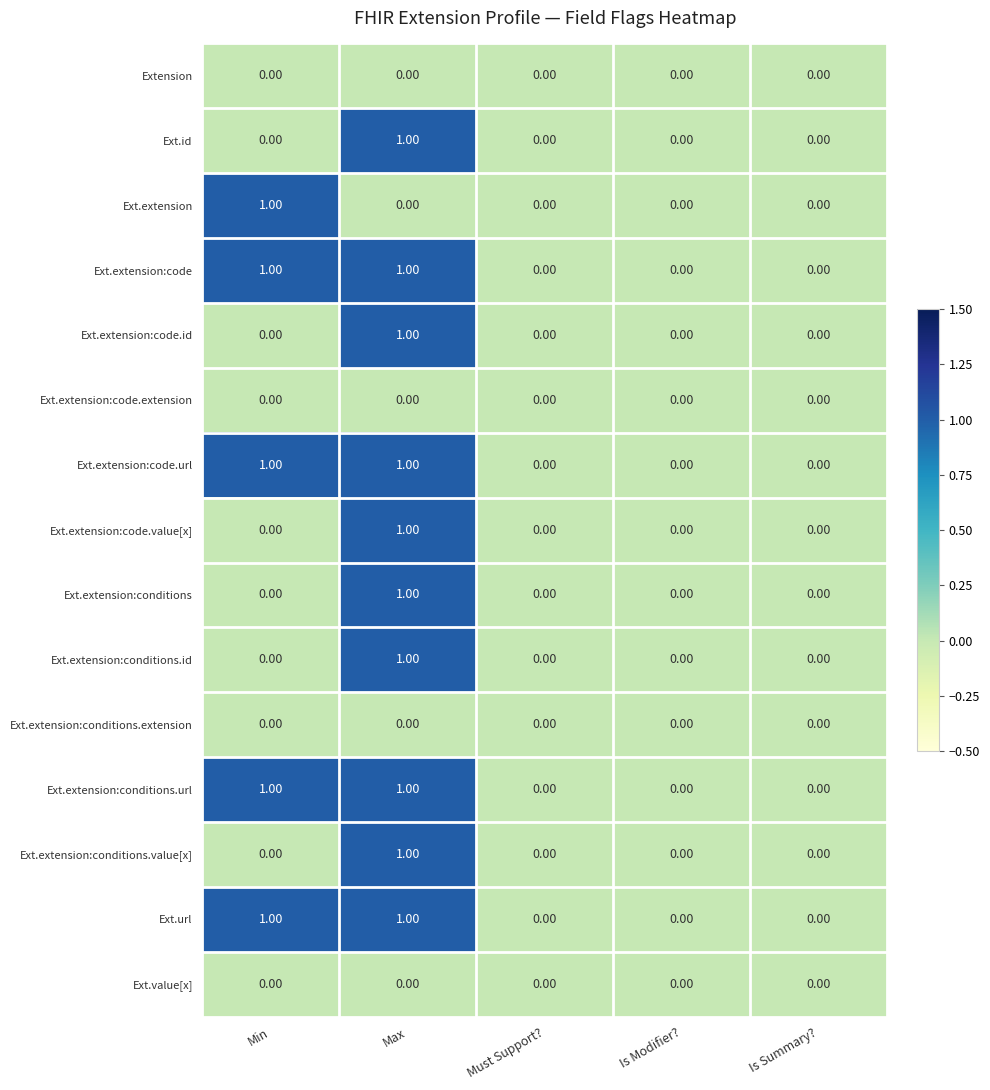

What is the total value across all series at Min?

5